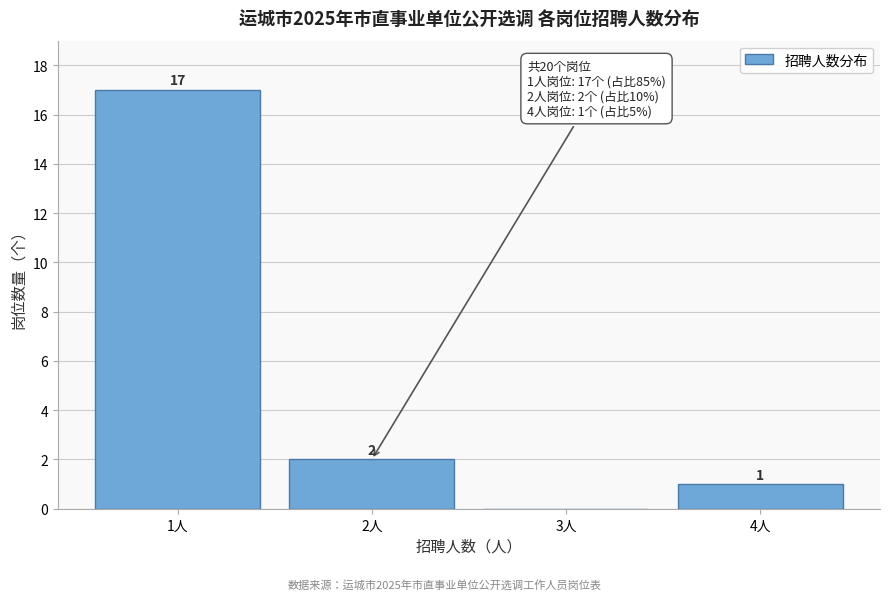

Reading left to right, what are all the values shown in this chart?

1人=17	2人=2	3人=0	4人=1